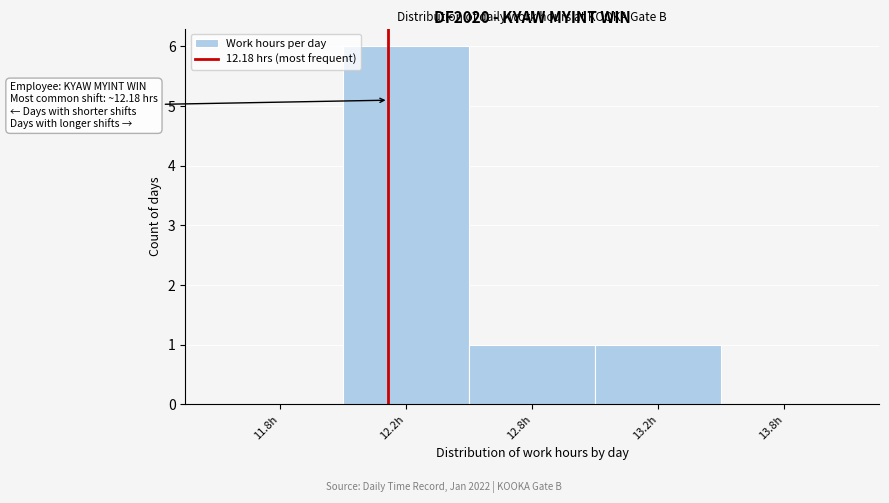

Reading left to right, extract all data points from this chart.

11.8h=0	12.2h=6	12.8h=1	13.2h=1	13.8h=0